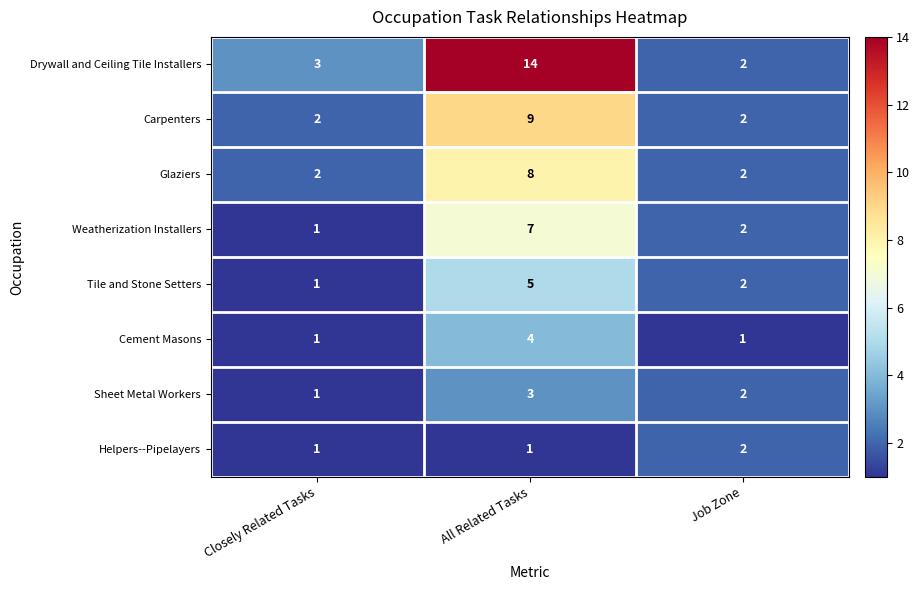

Count the Helpers--Pipelayers values in the range 1 to 2.

3